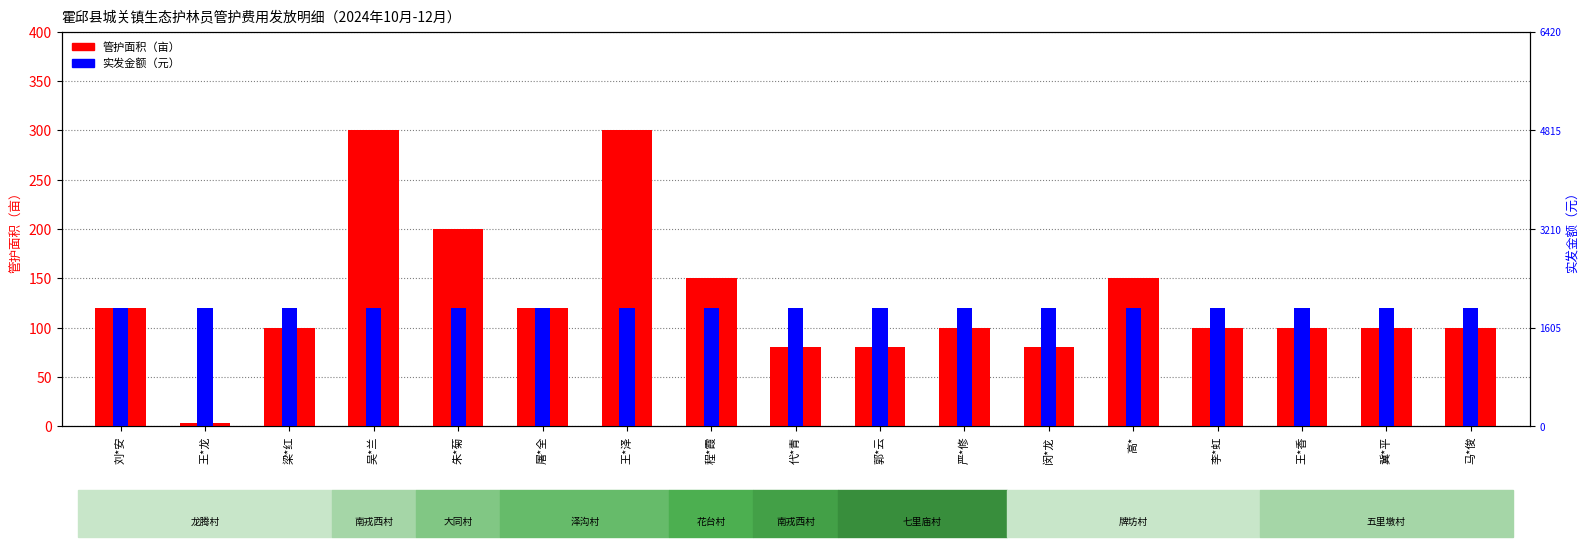

What is the label of the 1st bar from the right?

马*俊